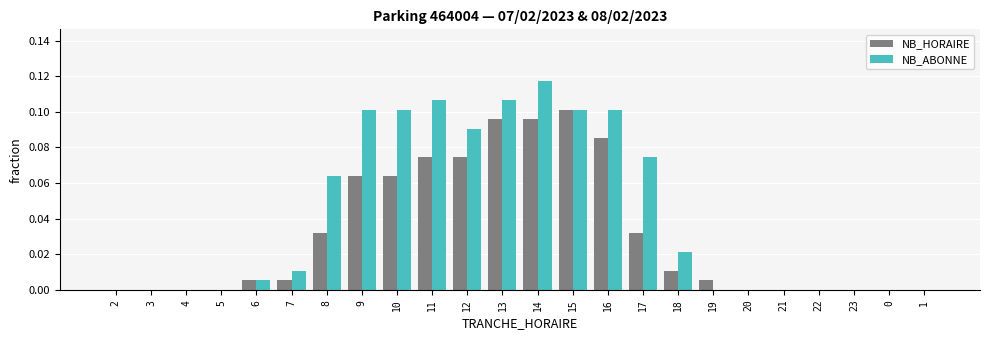

What is the sum of all NB_HORAIRE values?

0.7